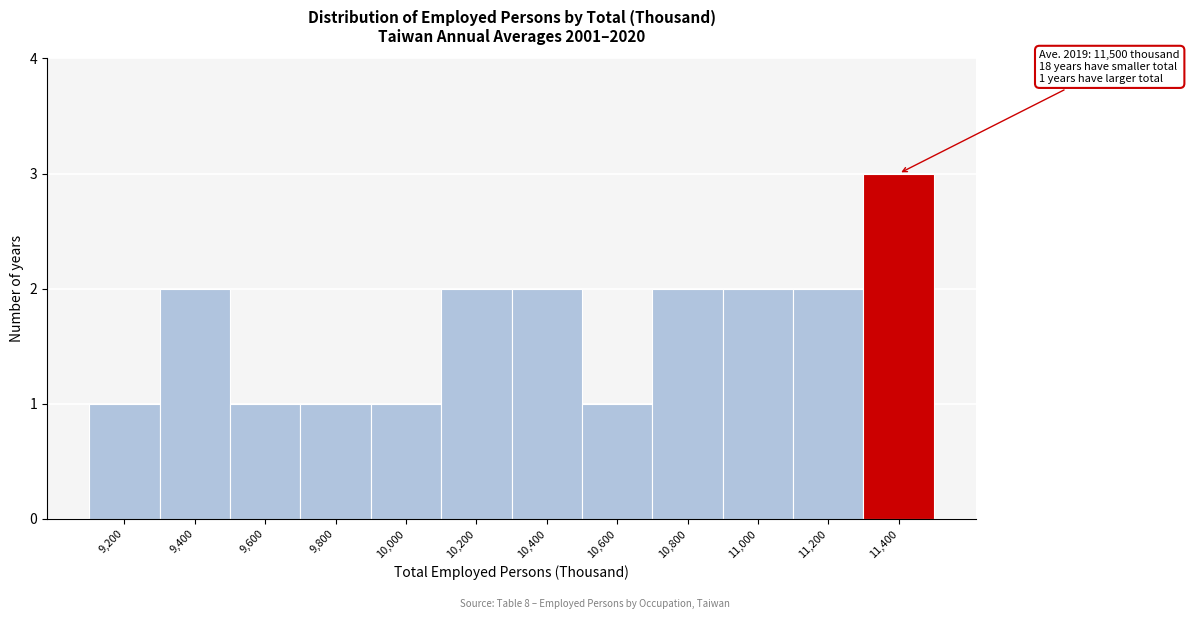

Reading left to right, what are all the values shown in this chart?

1	2	1	1	1	2	2	1	2	2	2	3